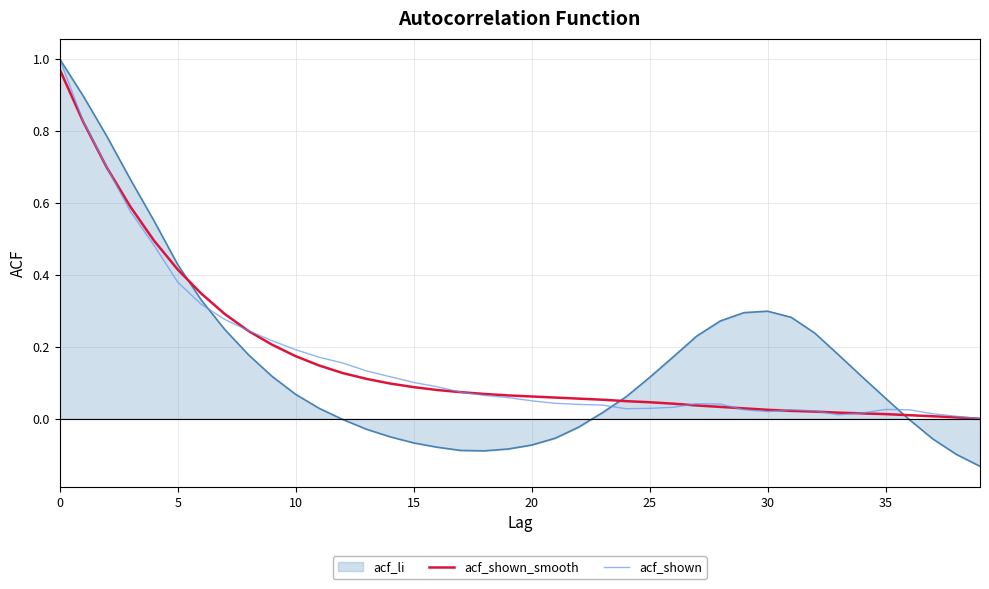

Which series has the widest spread of values?

acf_li